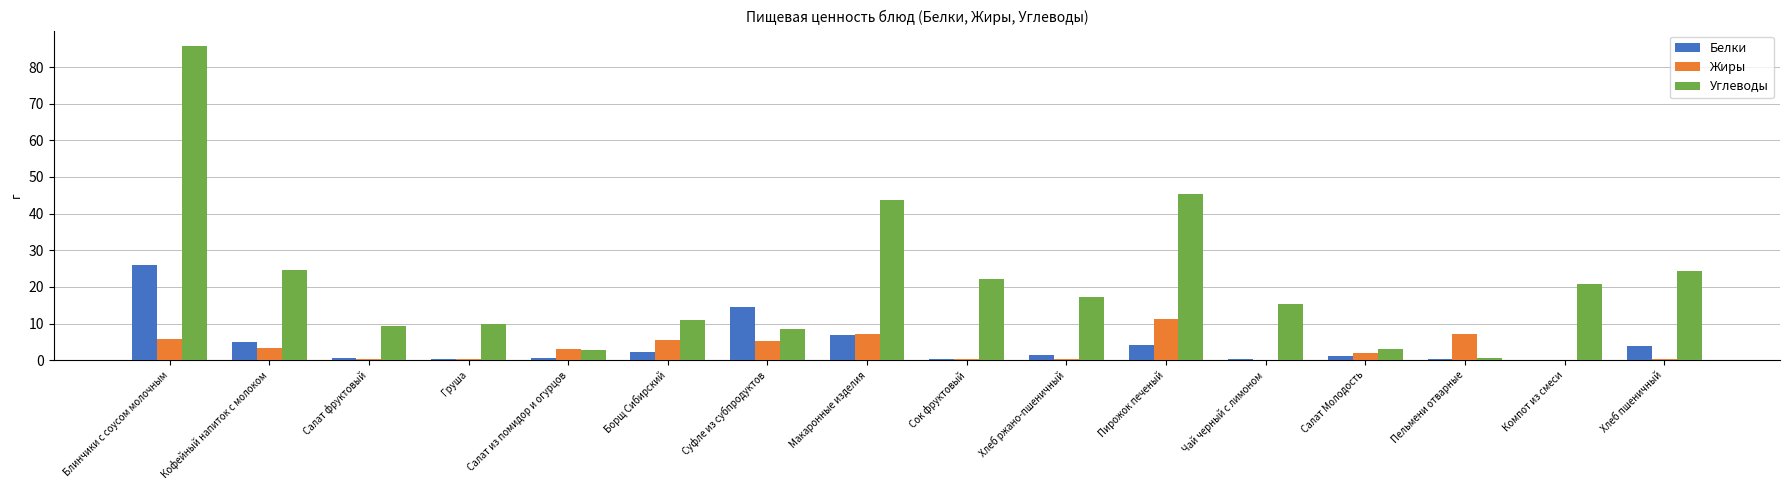

True or false: Белки has a value of 7.8 at Кофейный напиток с молоком.

False